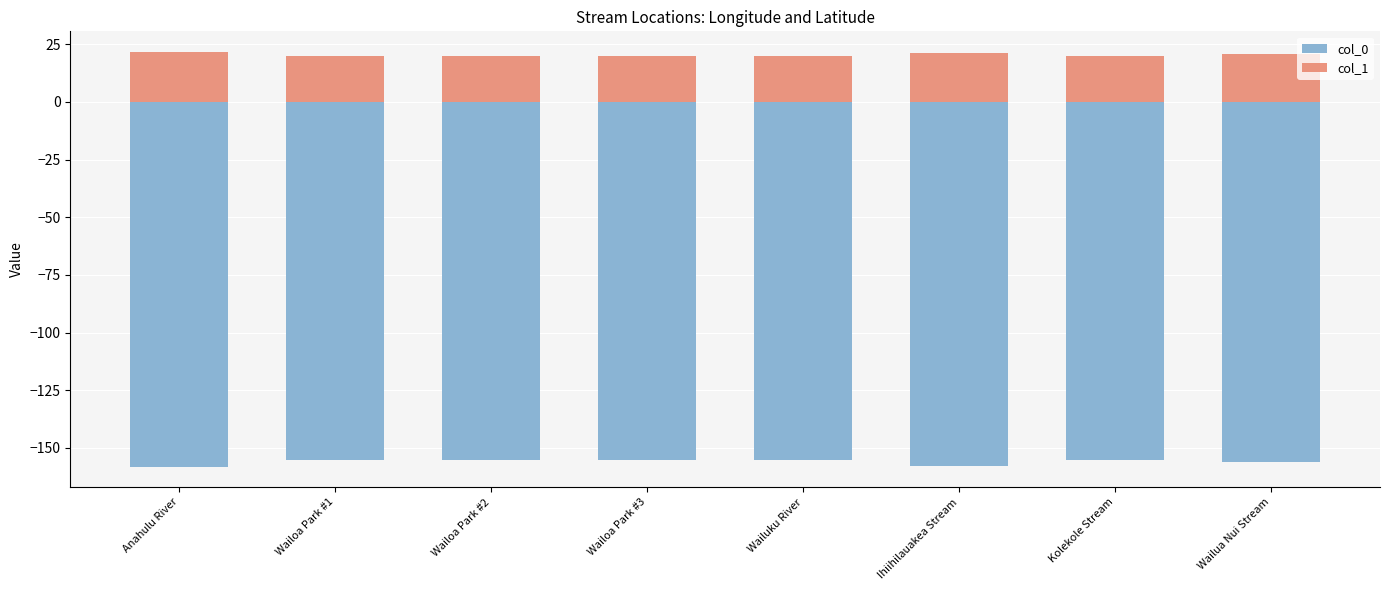

Reading left to right, transcribe all the data shown in this chart.

col_0: -158.1	-155.1	-155.1	-155.1	-155.1	-157.7	-155.1	-156.1
col_1: 21.6	19.7	19.7	19.7	19.7	21.3	19.9	20.8